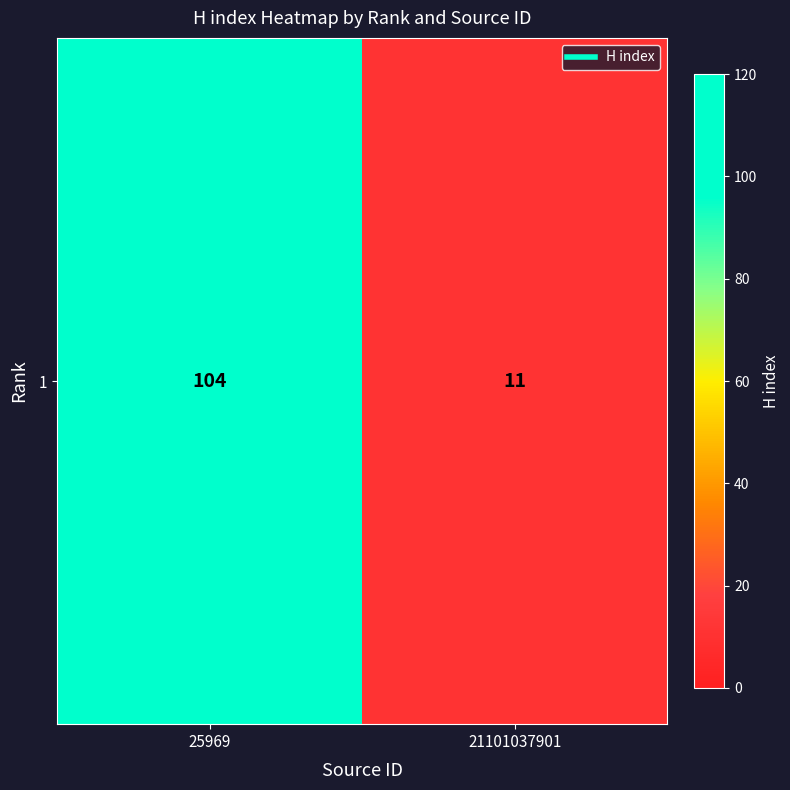

Is it true that the value at 25969 is 166?

False